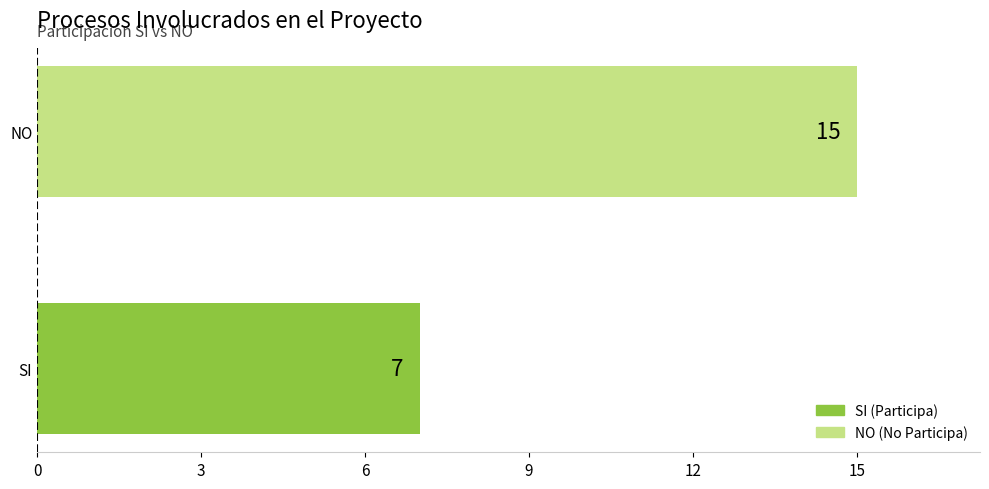

How many data points does each series have?

2